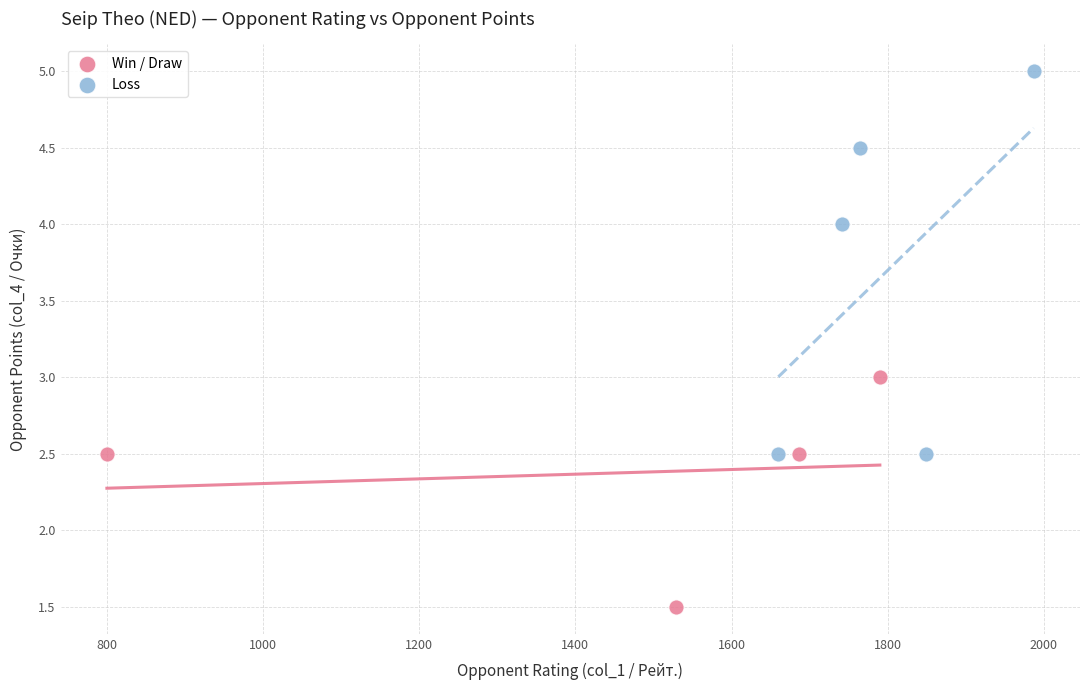

Which series reaches the minimum Y coordinate?

Win / Draw